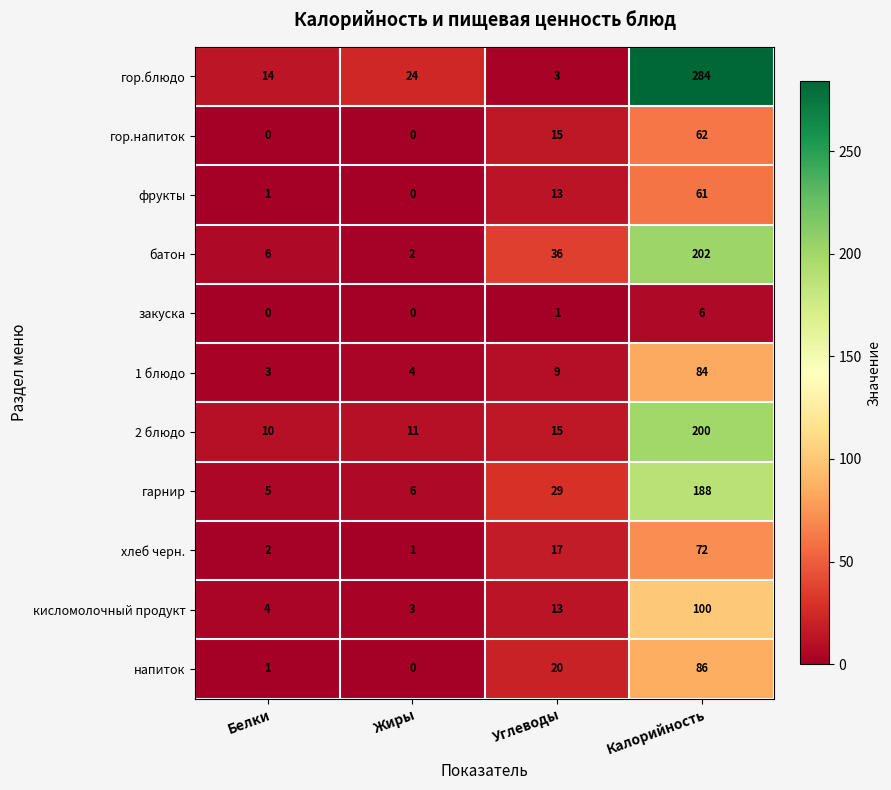

How many categories are shown in the chart?

4